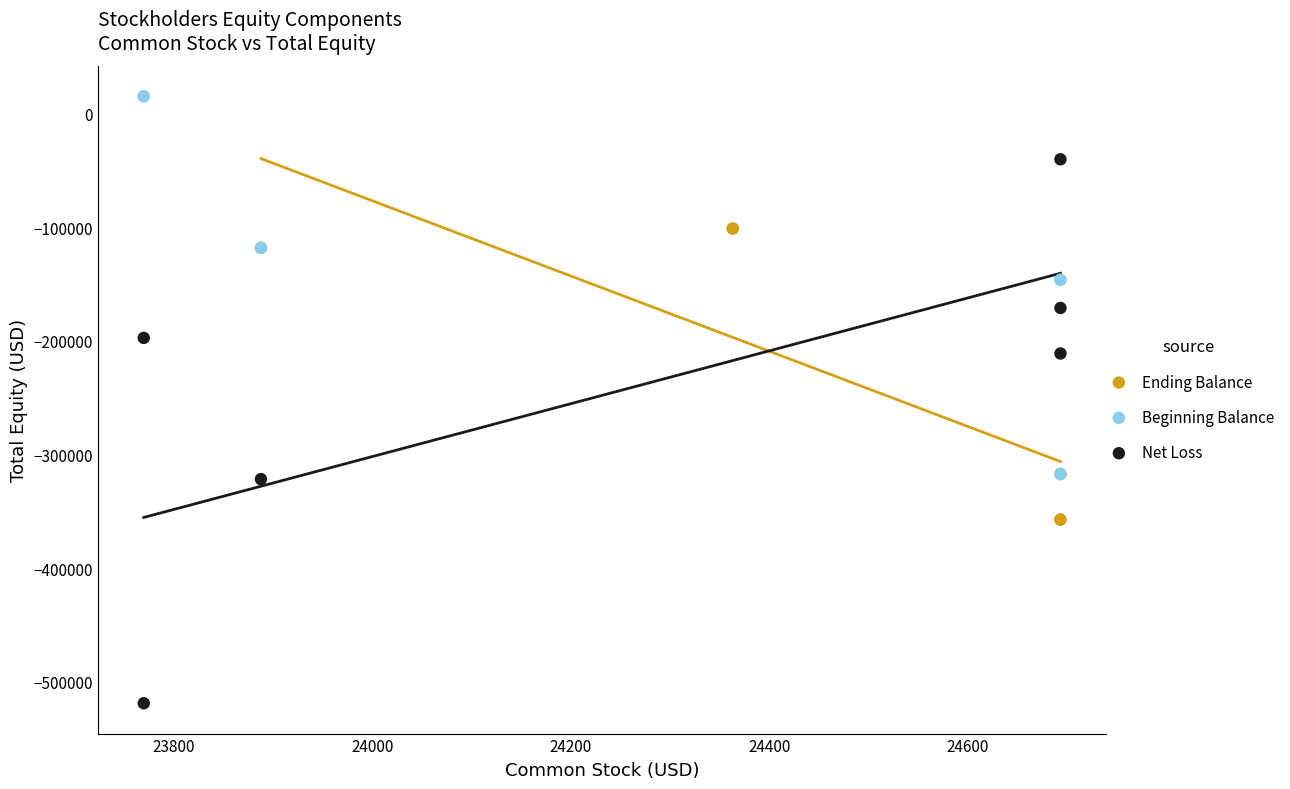

Which series has the largest Y range (max minus min)?

Net Loss